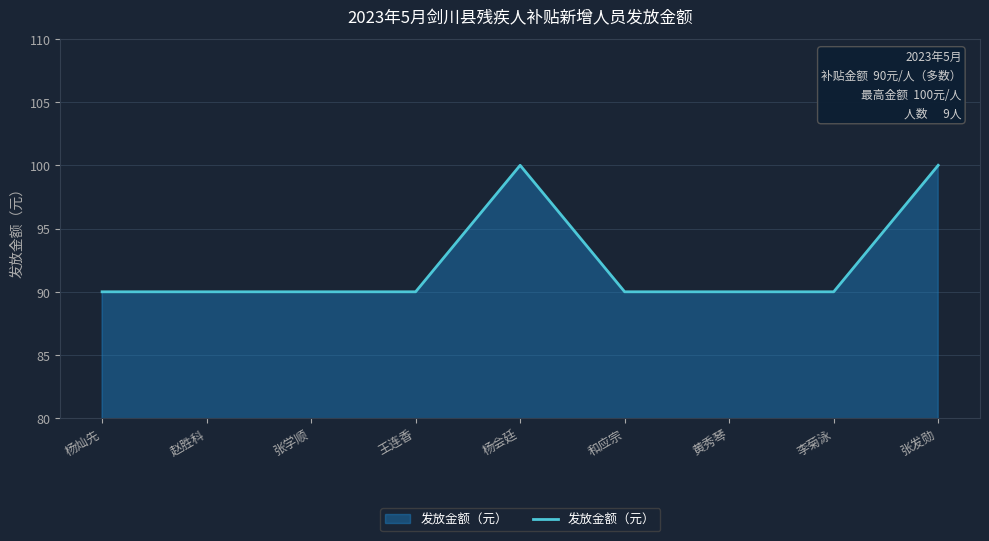

What is the maximum value shown in the chart?

100